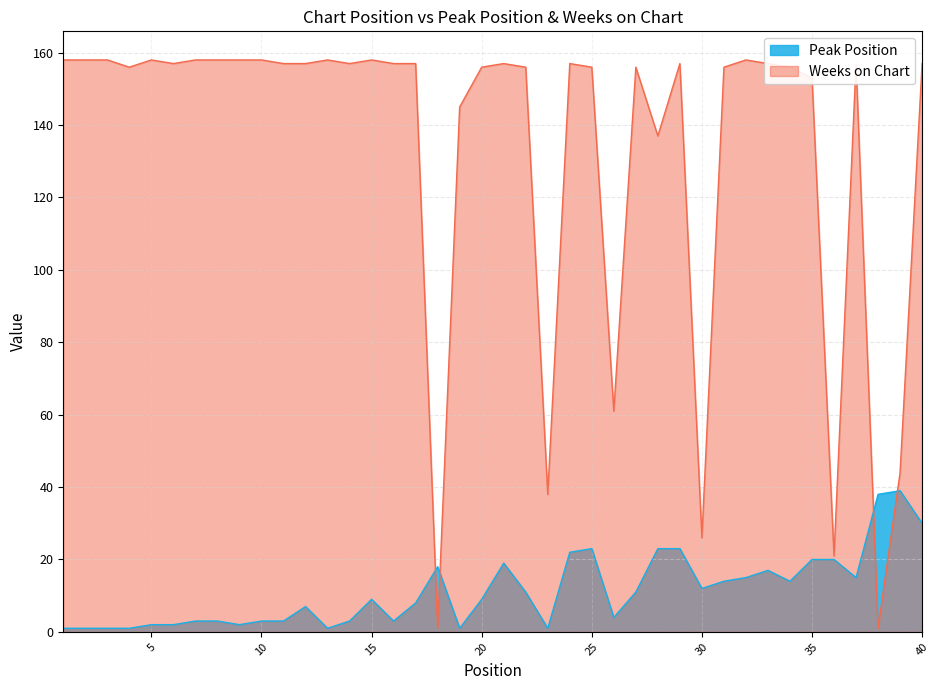

What is the total value across all series at 38?

39